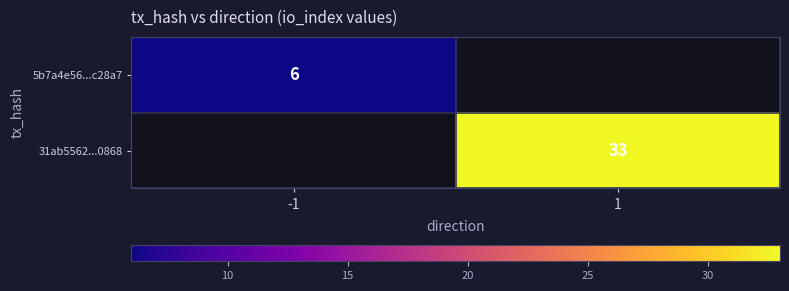

What is the maximum value shown in the chart?

33.0